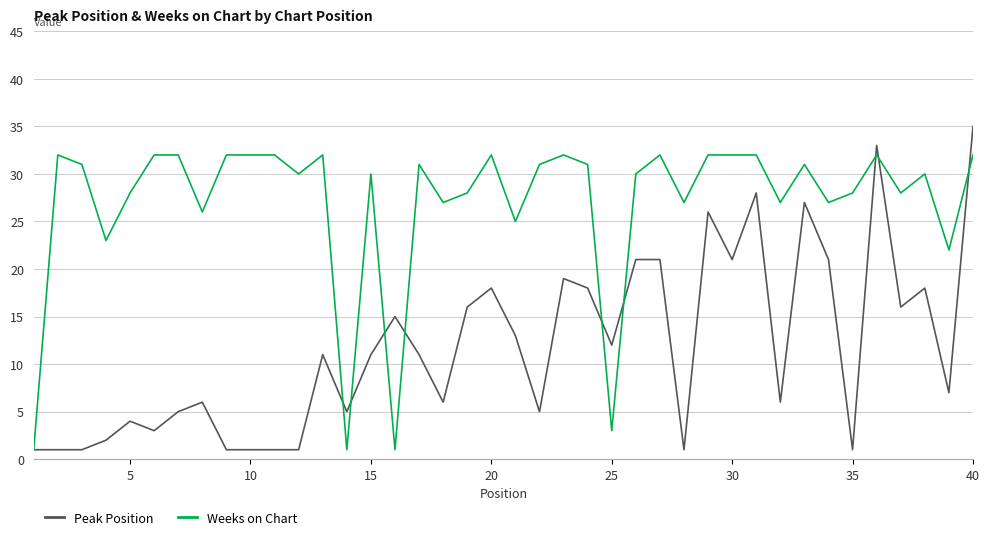

Which series has the largest total across all categories?

Weeks on Chart